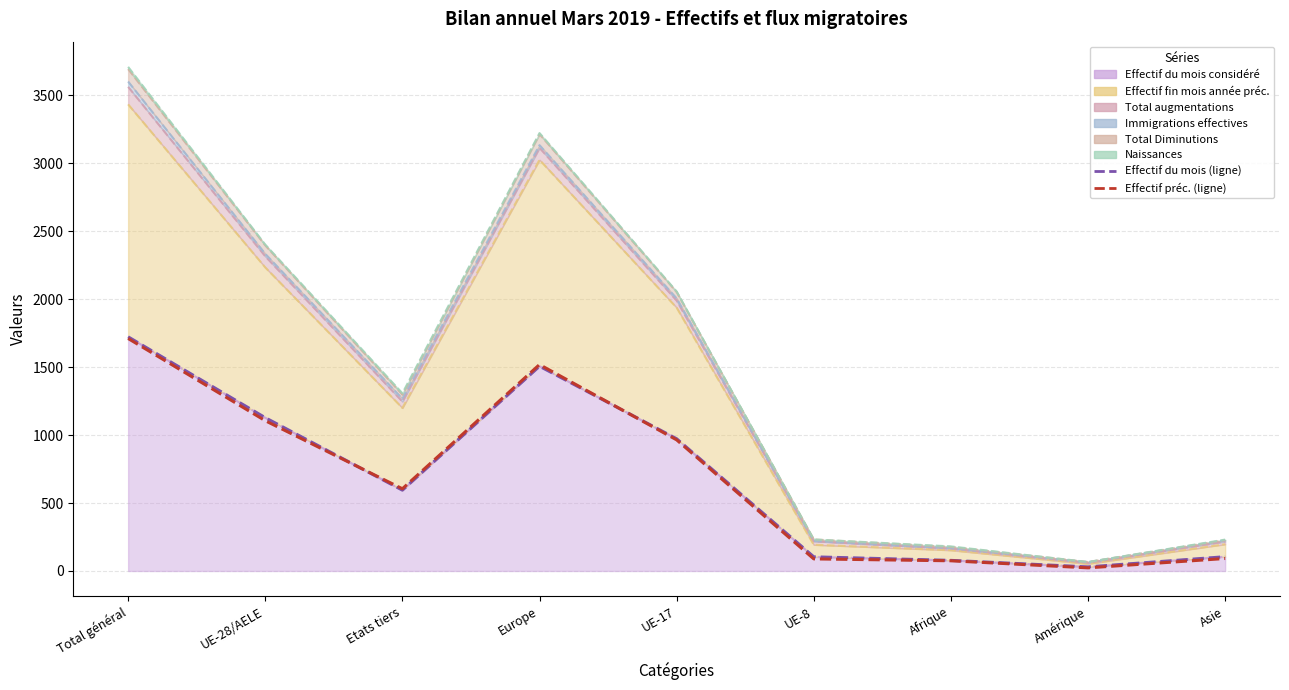

What position from the left is UE-17?

5